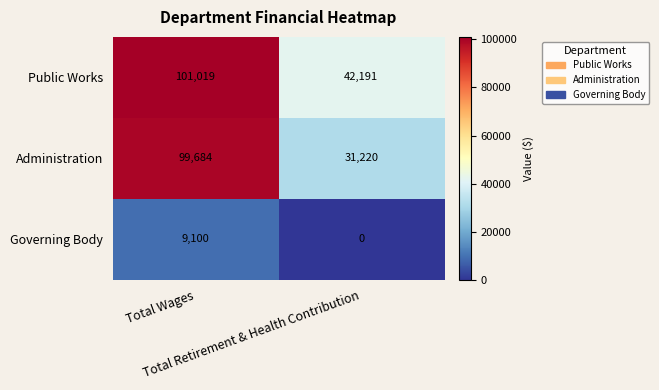

What is the total value across all series at Total Retirement & Health Contribution?

73411